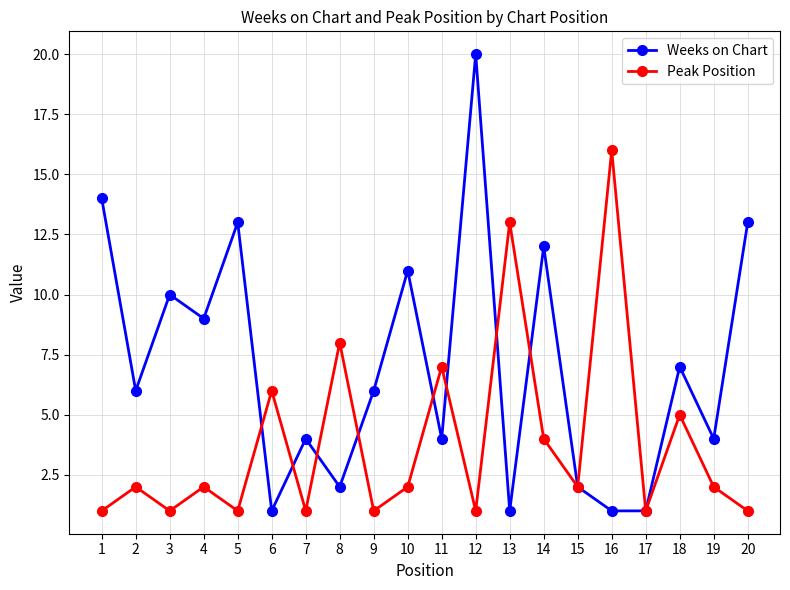

Is this an area chart (filled region under the line)?

No